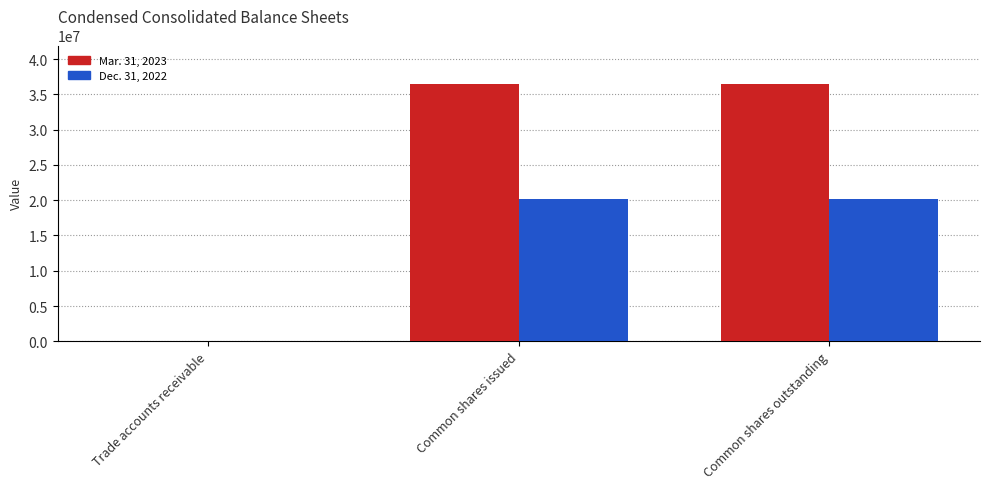

How many Dec. 31, 2022 values are between 6419 and 20162000?

3